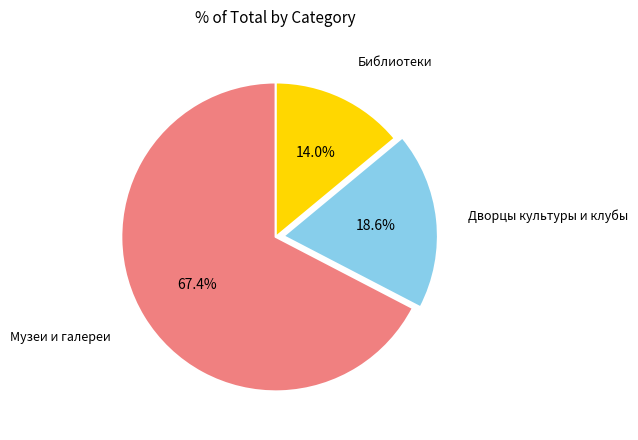

Combined, do Дворцы культуры и клубы and Музеи и галереи account for over 50%?

Yes